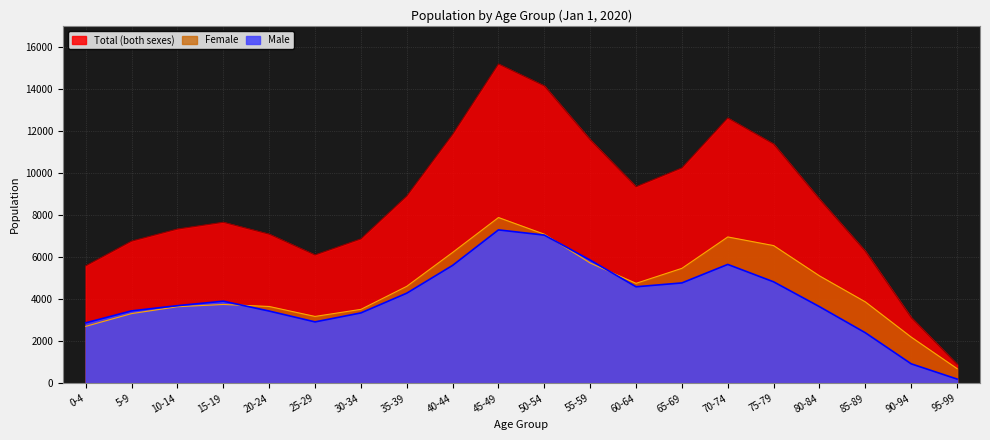

At which label does Total (both sexes) first exceed 8758?

35-39